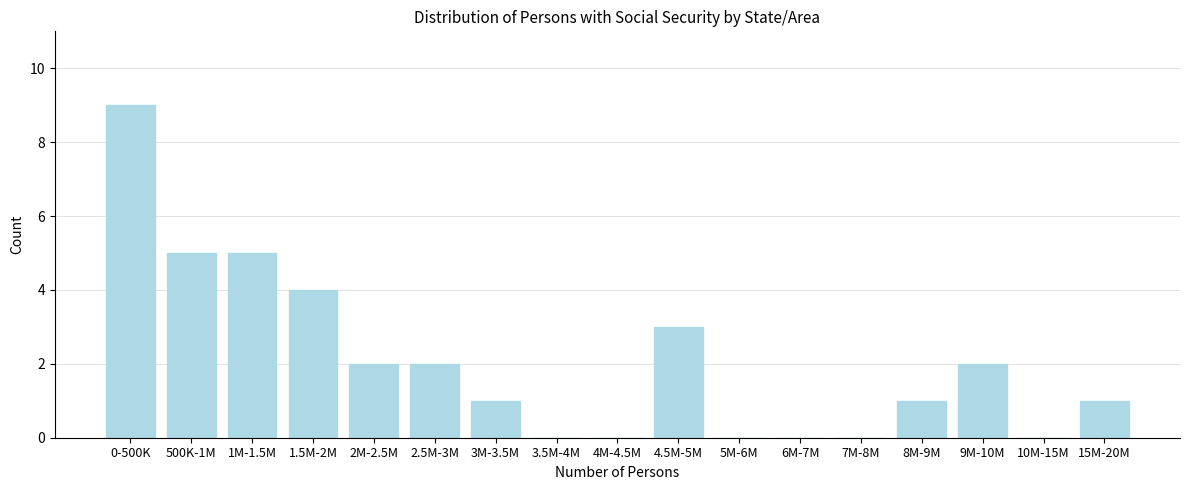

Reading right to left, extract all data points from this chart.

15M-20M=1	10M-15M=0	9M-10M=2	8M-9M=1	7M-8M=0	6M-7M=0	5M-6M=0	4.5M-5M=3	4M-4.5M=0	3.5M-4M=0	3M-3.5M=1	2.5M-3M=2	2M-2.5M=2	1.5M-2M=4	1M-1.5M=5	500K-1M=5	0-500K=9